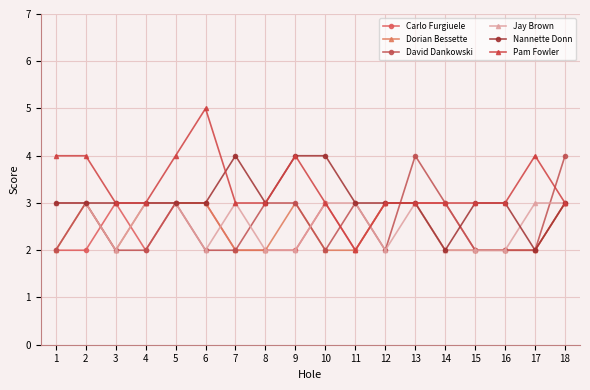

List the labels in order of David Dankowski value, largest first.

13, 18, 2, 5, 8, 9, 11, 14, 1, 3, 4, 6, 7, 10, 12, 15, 16, 17